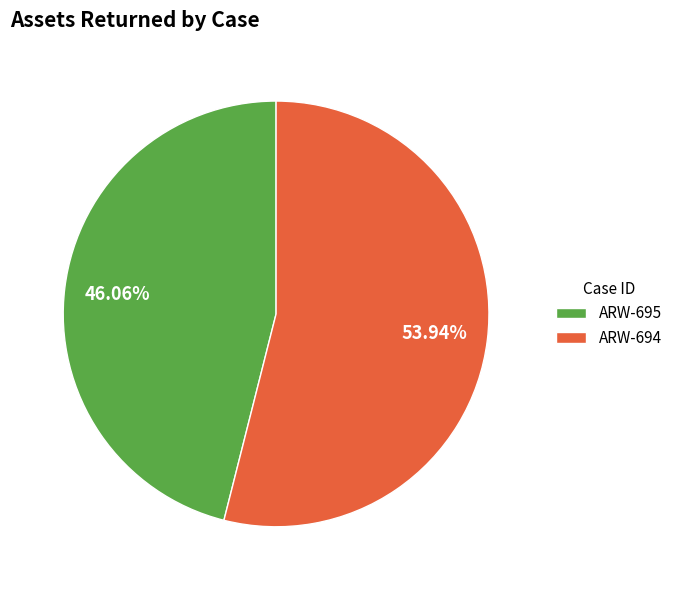

Approximately how many times larger is the value at ARW-694 compared to ARW-695?

1.2